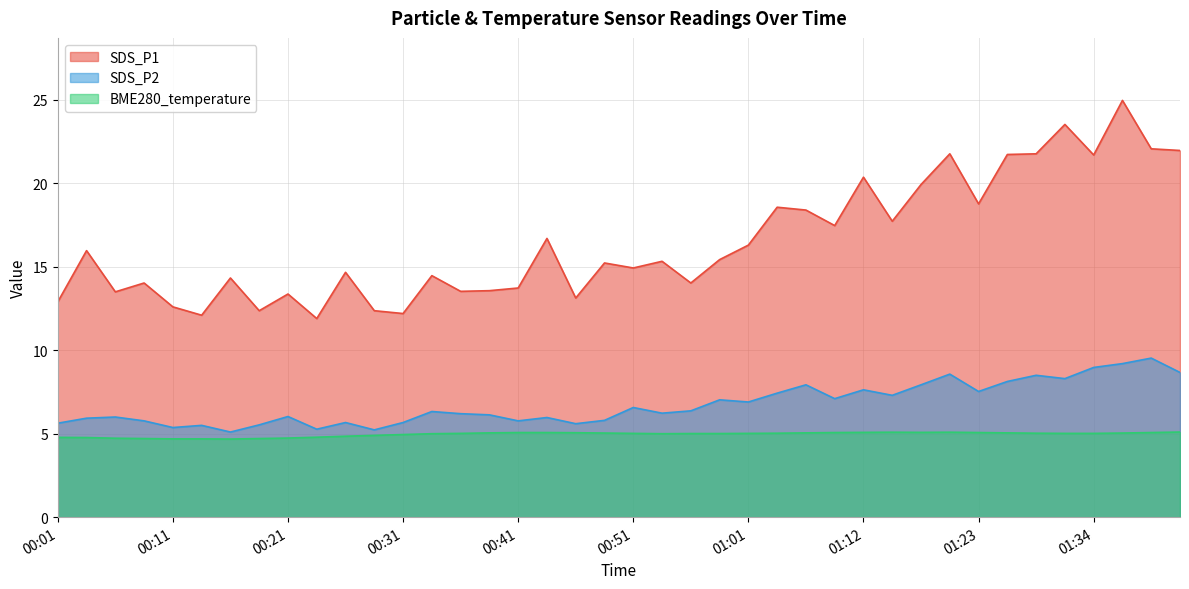

What is the label of the 9th point from the left?

00:21